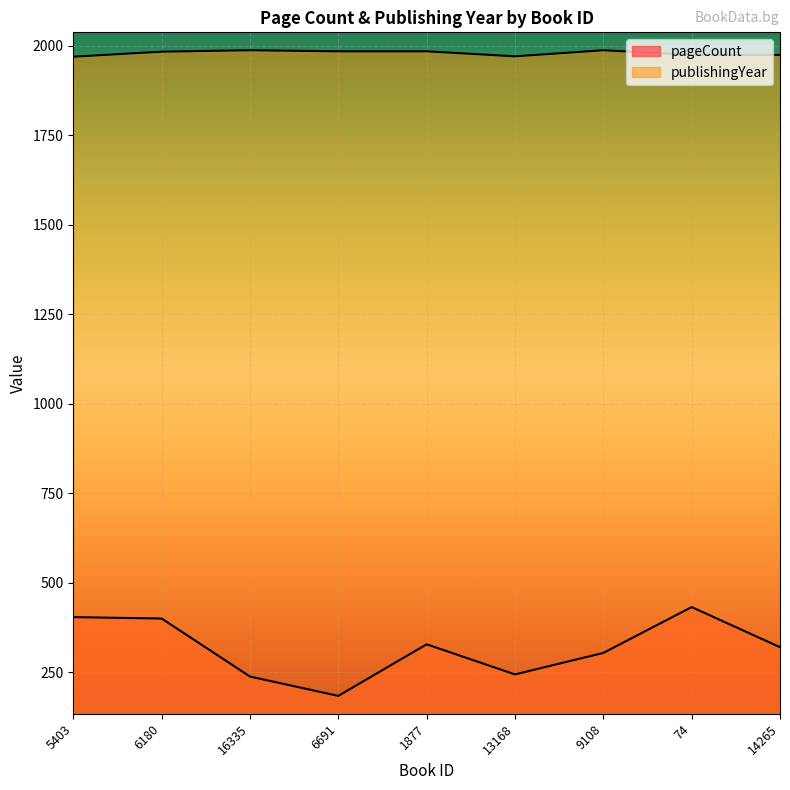

What is the sum of the publishingYear values at 9108 and 5403?

3956